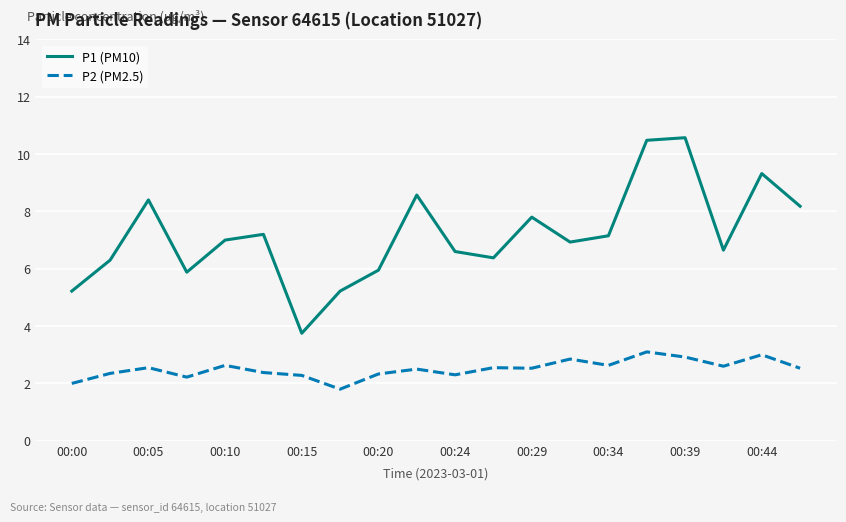

True or false: P1 (PM10) and P2 (PM2.5) intersect in this chart.

False